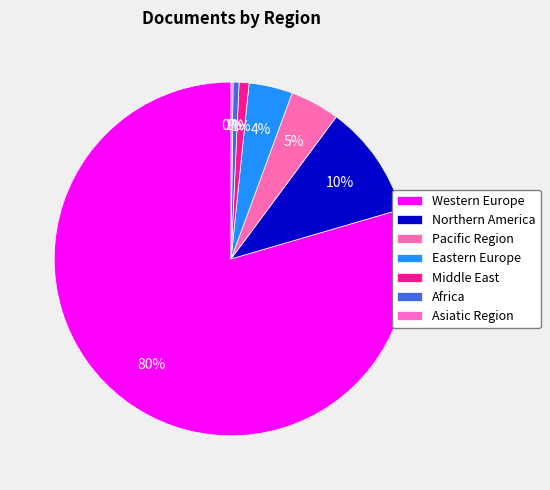

Is there a majority slice in this chart?

Yes